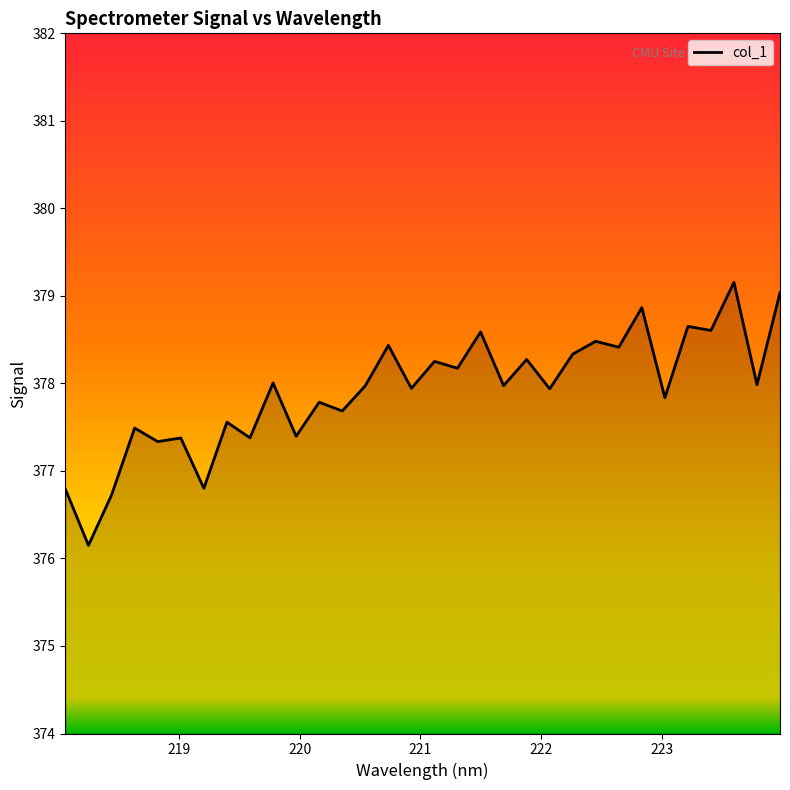

What is the difference between the maximum and minimum values?

3.0